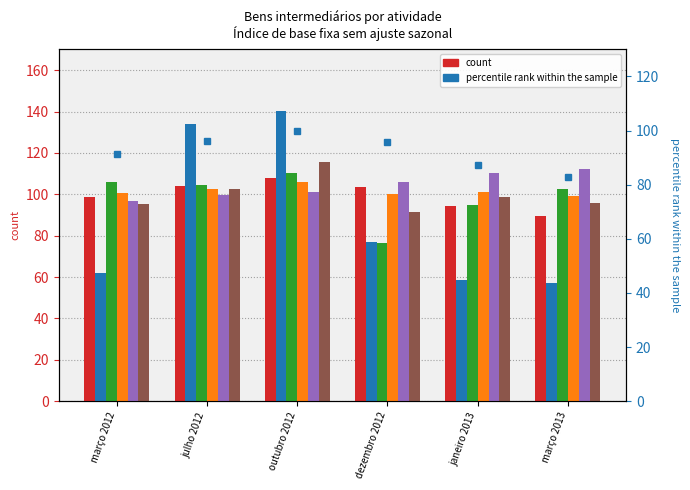

What position from the left is março 2013?

6